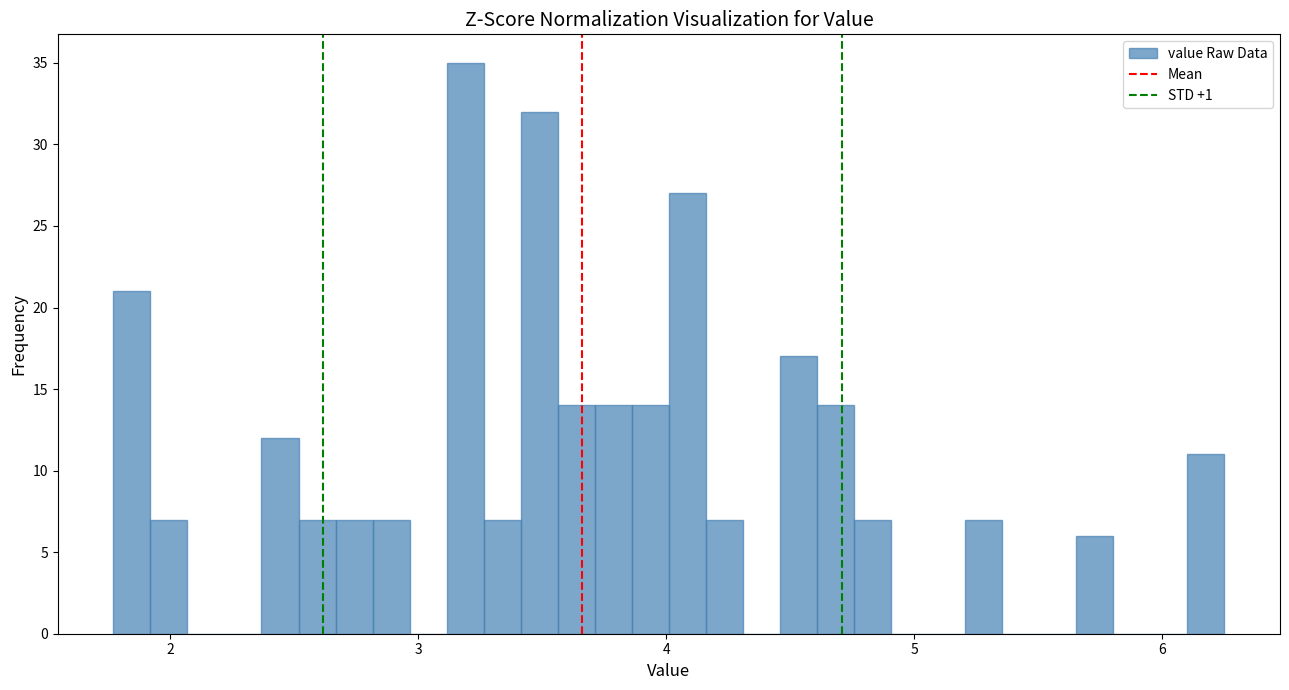

Around what value on the x-axis is the tallest bar? Give the approximate position of its centre, as read against the axis.

3.2